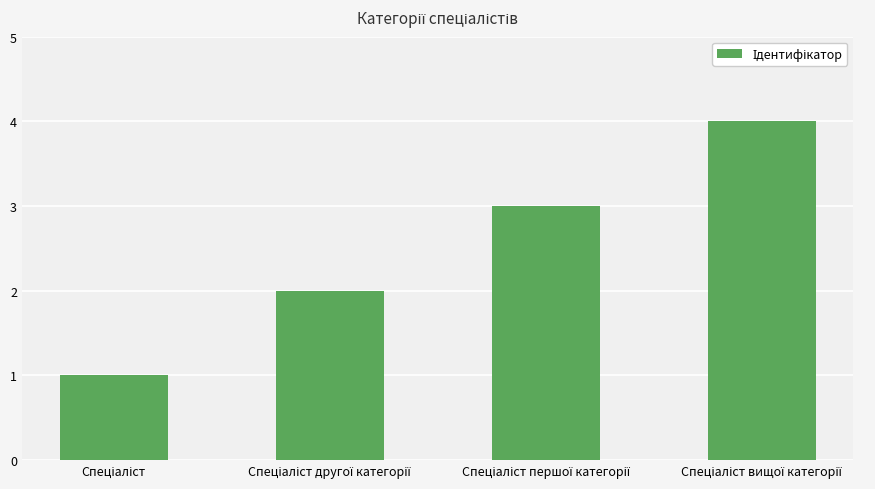

What is the maximum value shown in the chart?

4